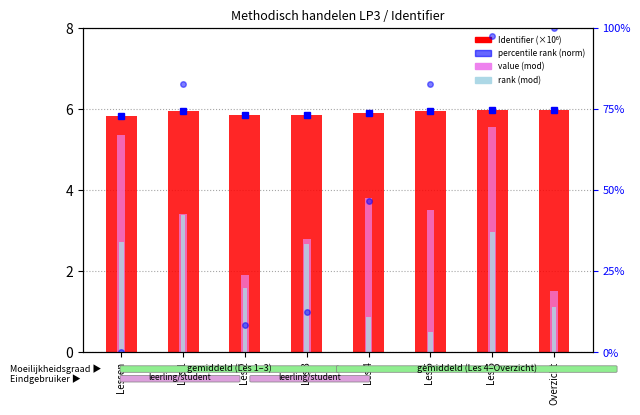

How many bars are there in each group?

3